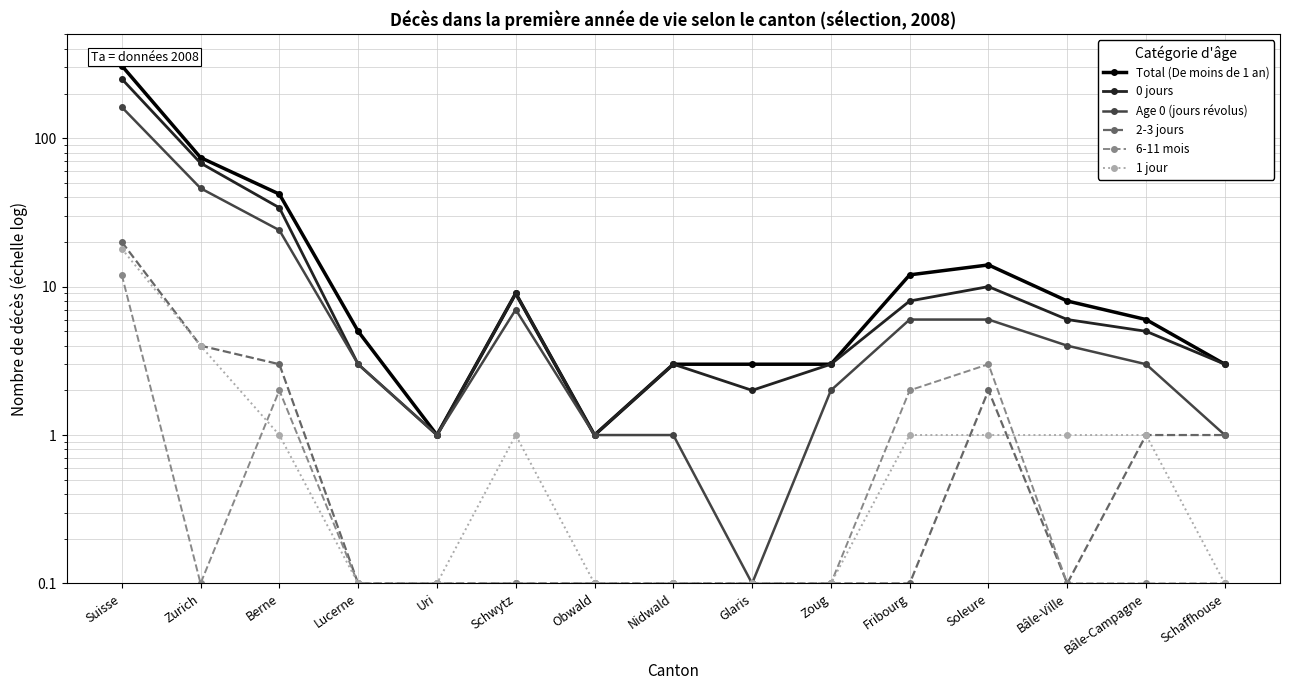

What position from the left is Lucerne?

4